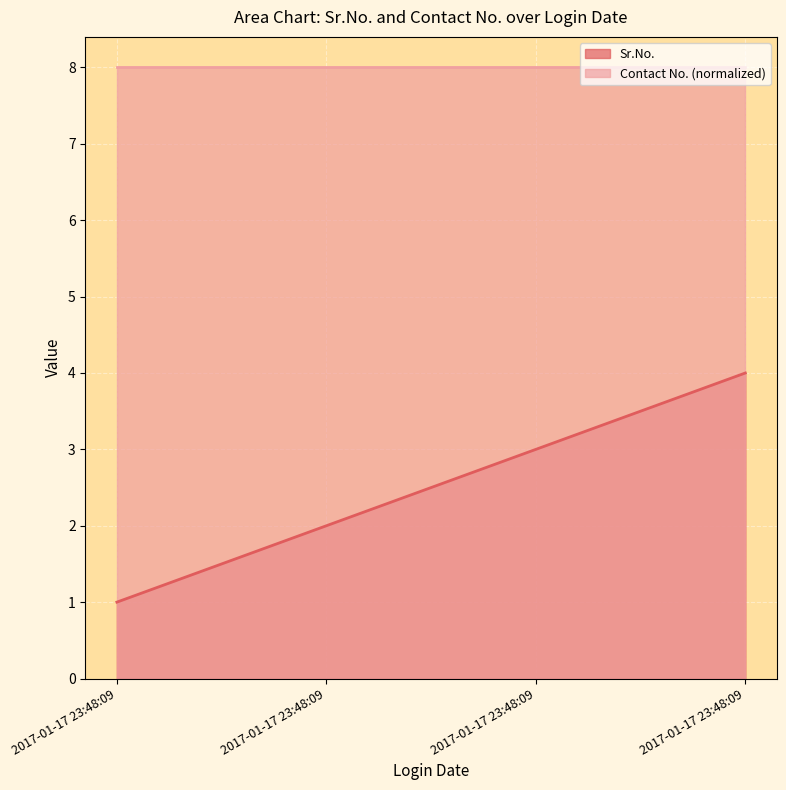

What value does the data have at 2017-01-17 23:48:09?

4